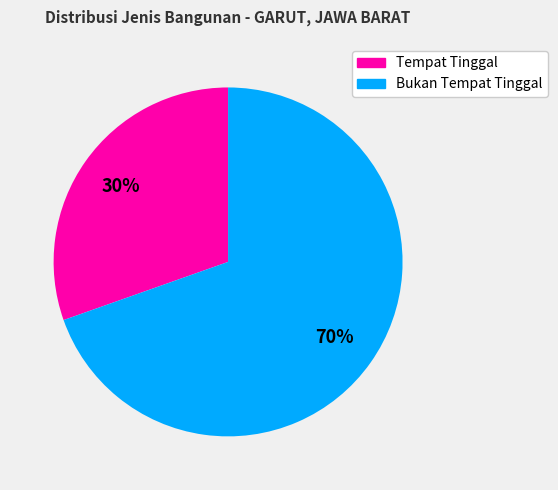

What is the ratio of the value at Bukan Tempat Tinggal to the value at Tempat Tinggal?

2.3